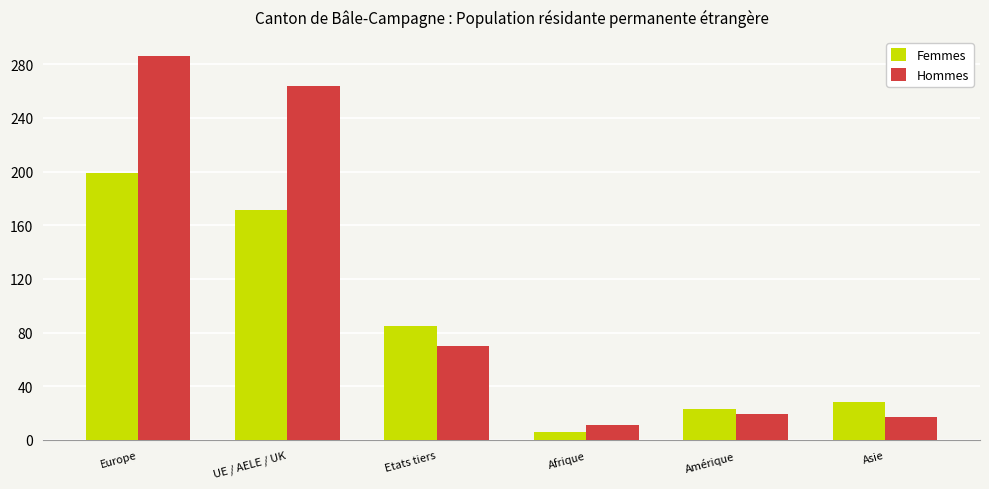

What is the difference between the Hommes values at Afrique and UE / AELE / UK?

253